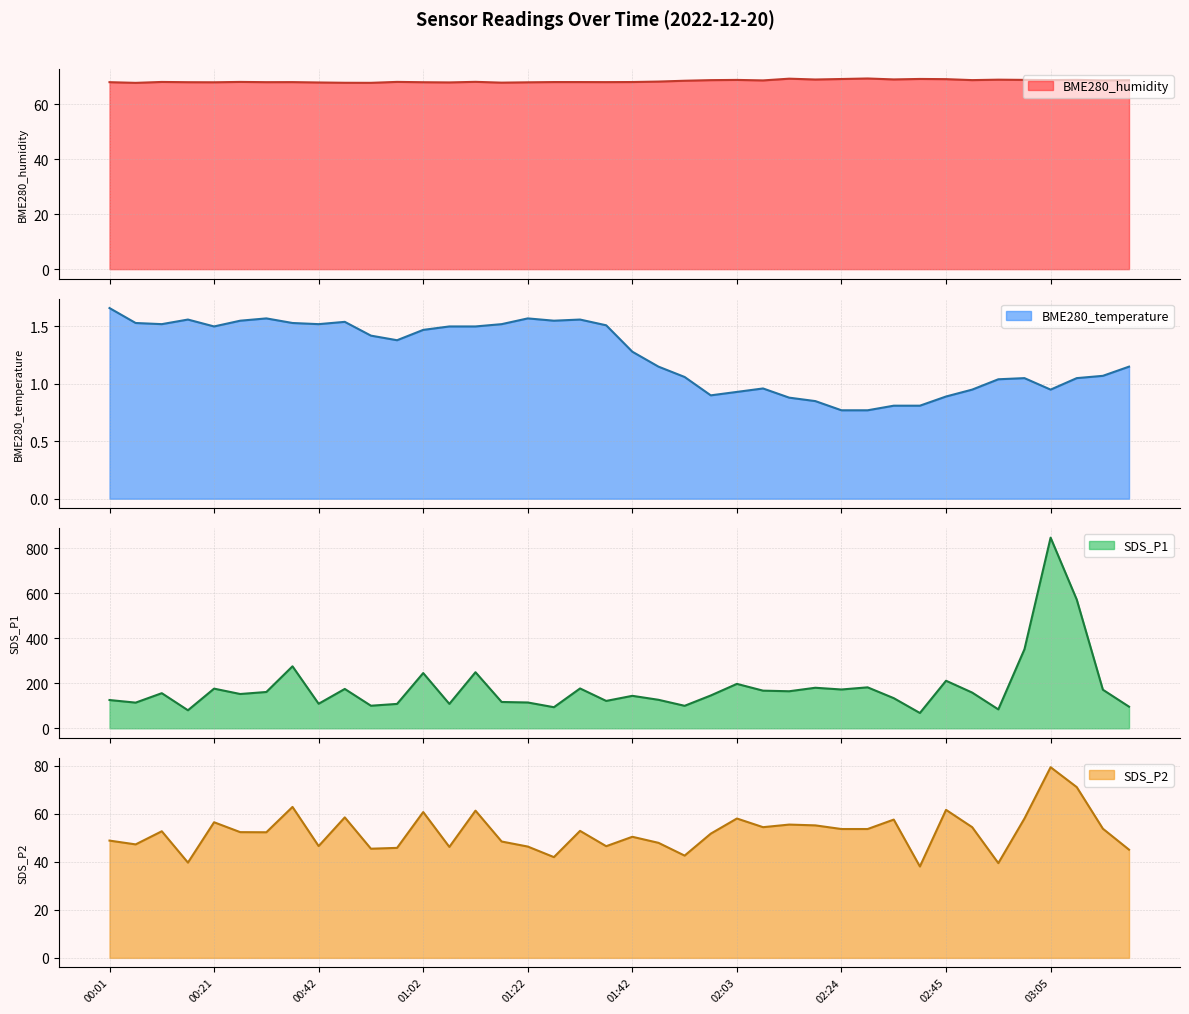

What is the sum of all SDS_P1 values?

7229.9